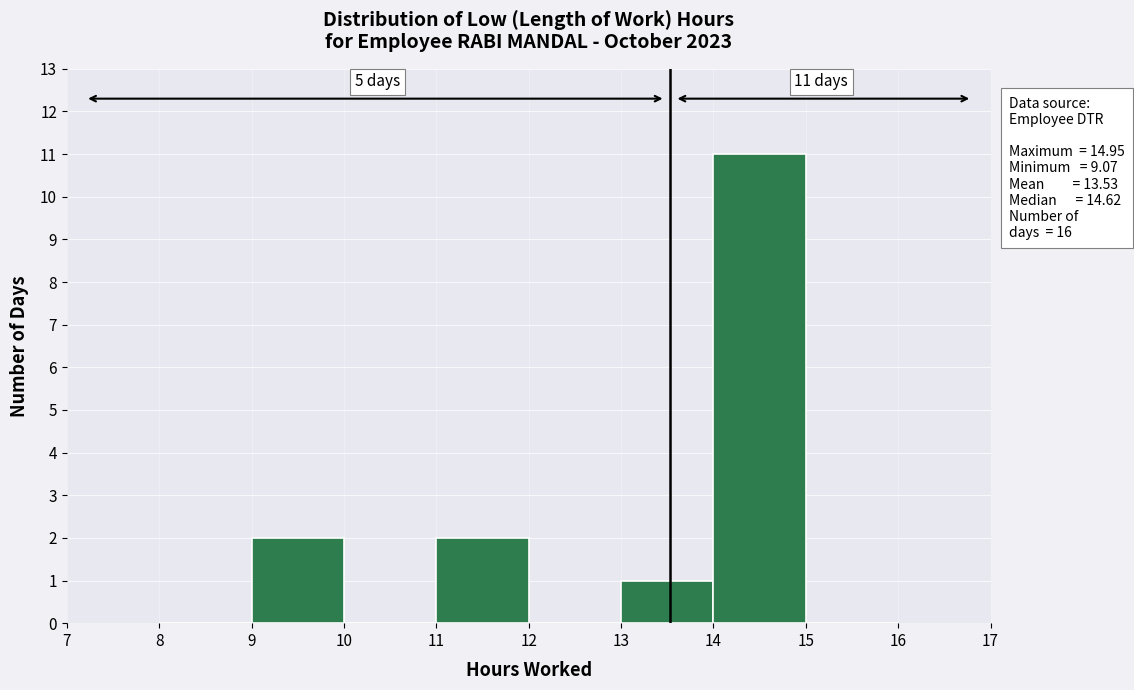

Over which range of the x-axis is the bar tallest?

14 to 15